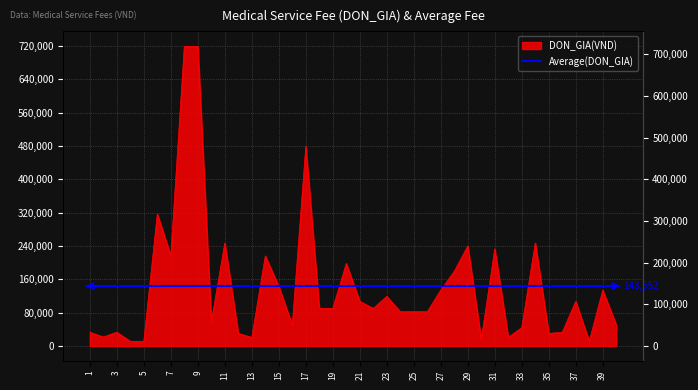

How many points are higher than both their immediate neighbors (excluding endpoints)?

12